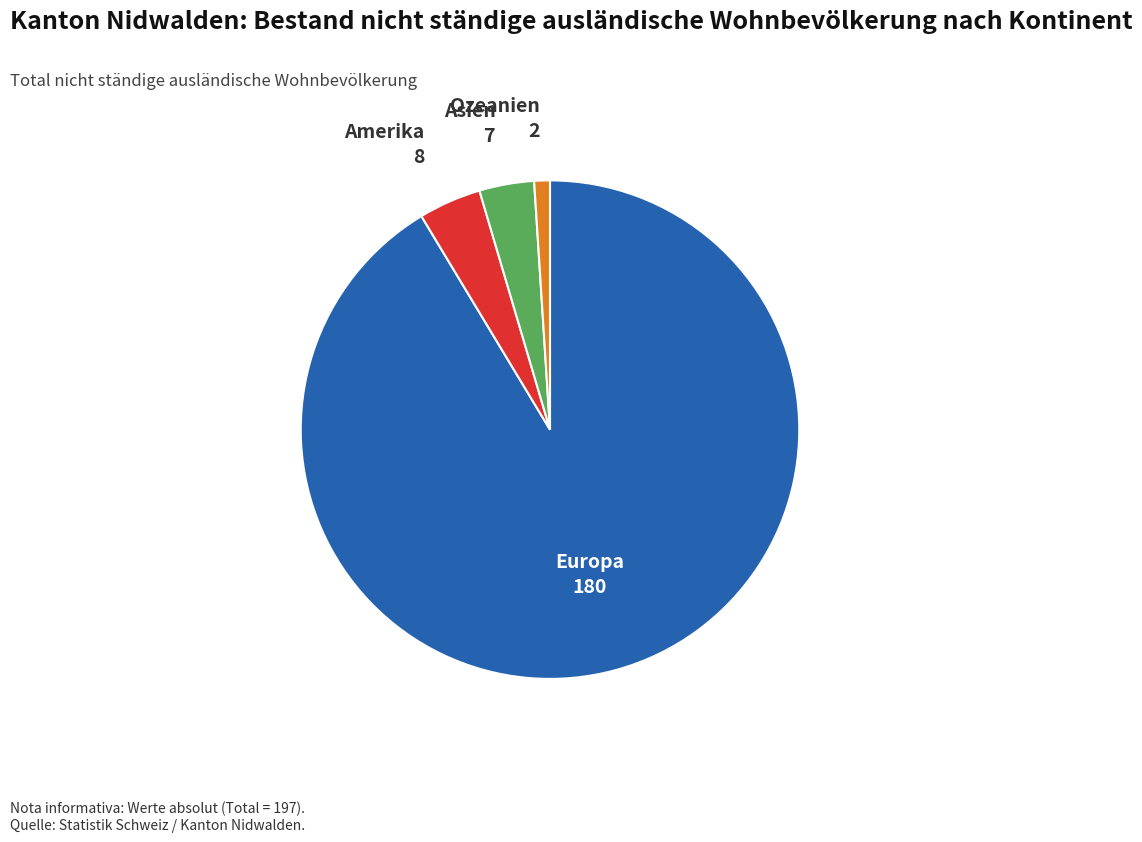

Is there any slice that represents more than half of the pie?

Yes